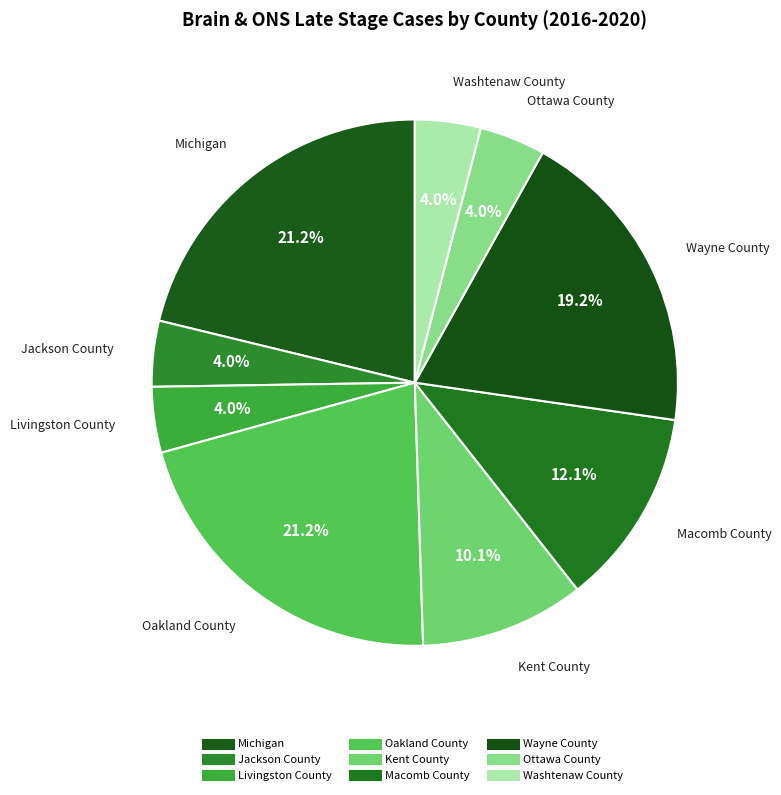

Approximately how many times larger is the value at Oakland County compared to Wayne County?

1.1